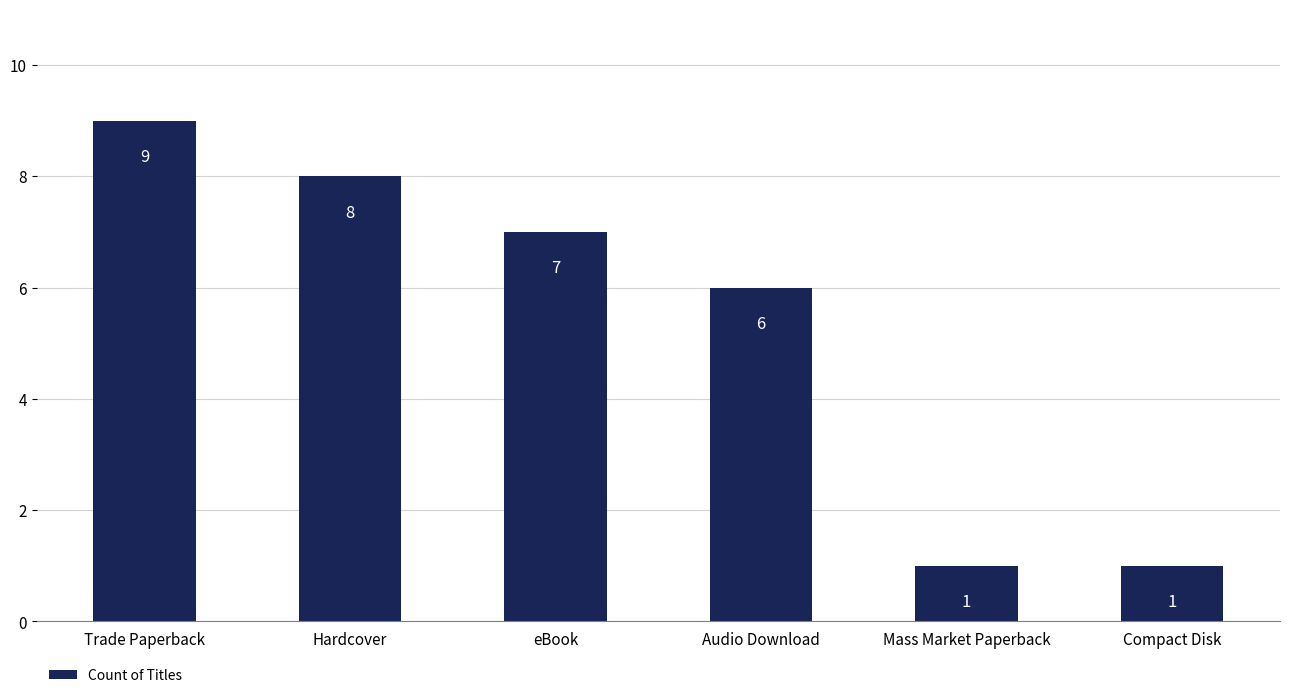

The value at eBook is 5. True or false?

False